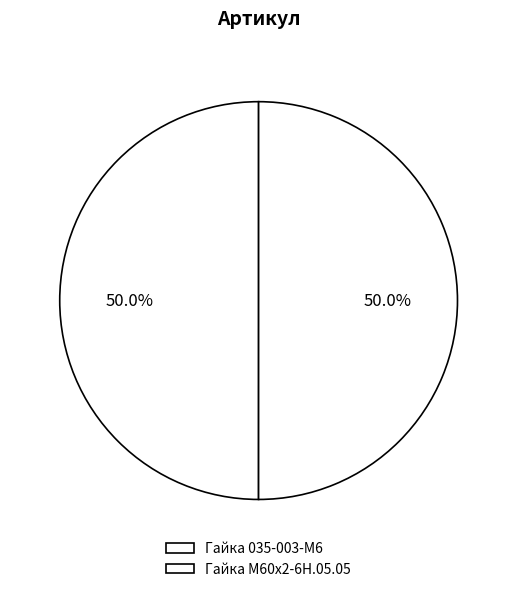

What portion of the pie excludes Гайка 035-003-М6?

50.0%